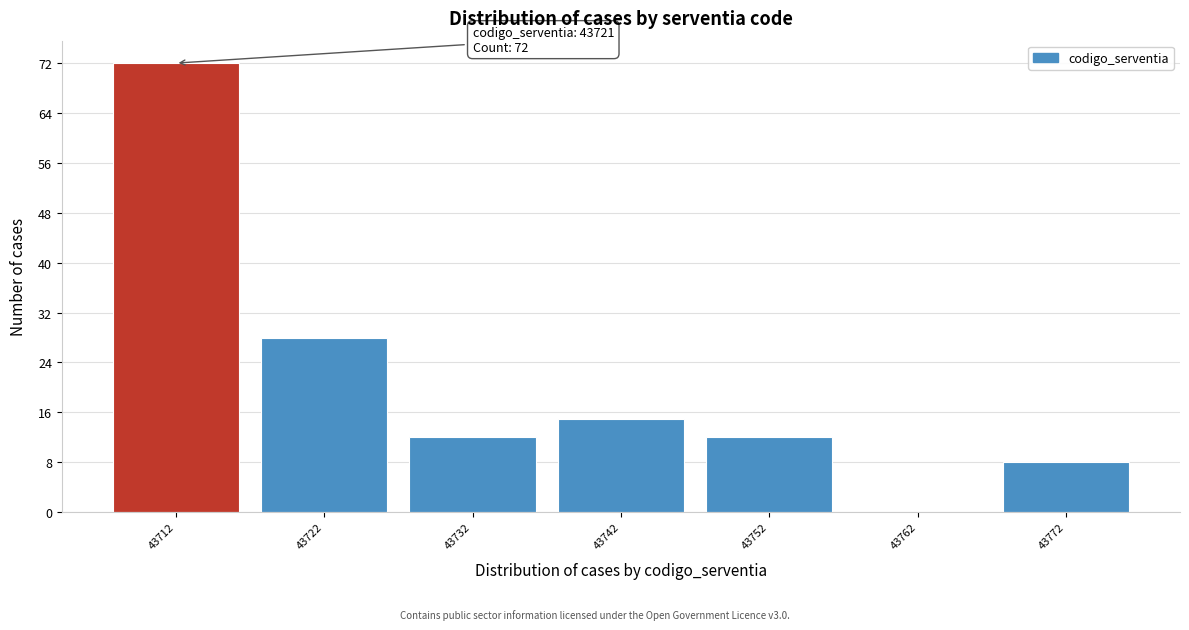

Reading left to right, list all the values displayed in this chart.

43712=72	43722=28	43732=12	43742=15	43752=12	43762=0	43772=8